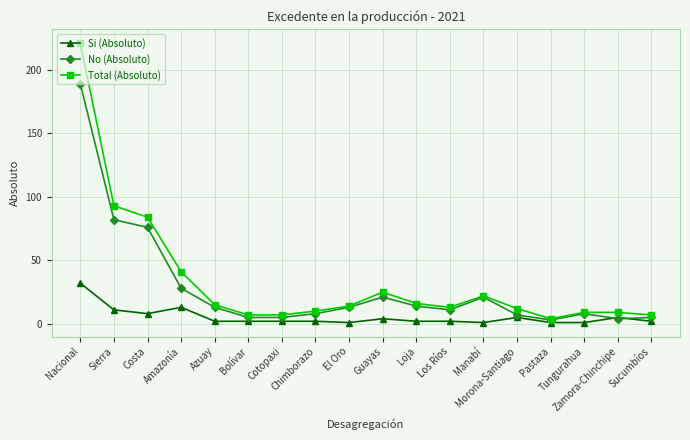

What is the minimum value for Si (Absoluto)?

1